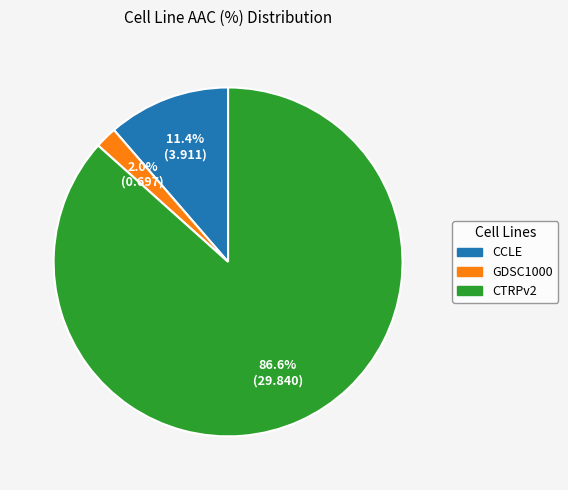

Count the number of slices in the pie.

3